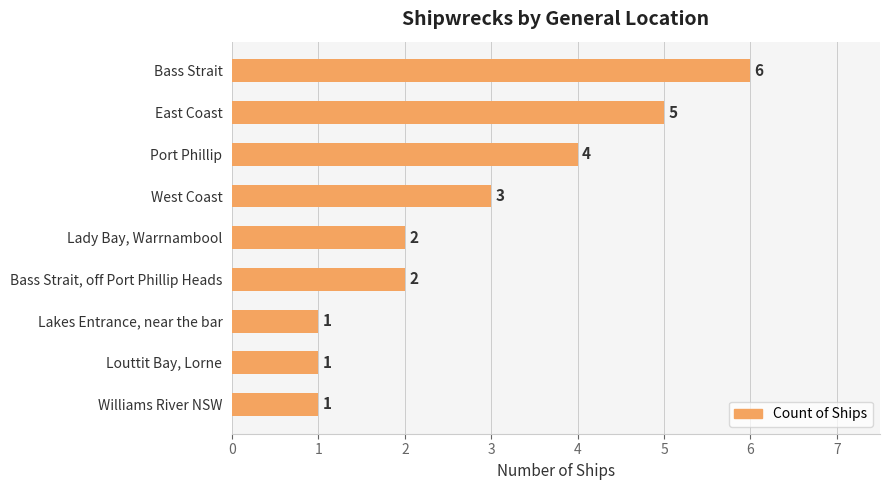

Reading top to bottom, extract all data points from this chart.

6	5	4	3	2	2	1	1	1